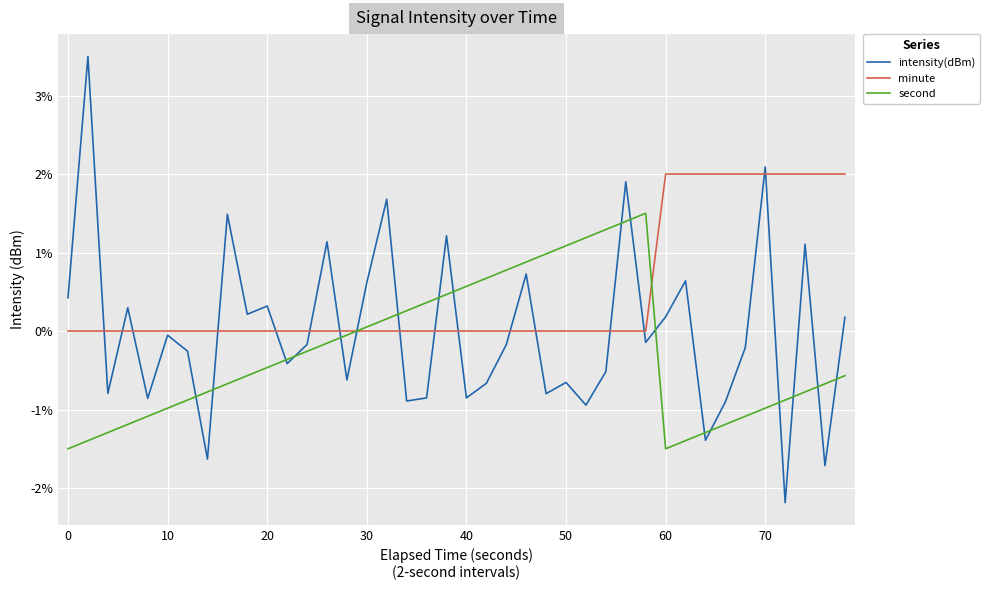

List the series in order of their overall mean, lowest first.

second, intensity(dBm), minute